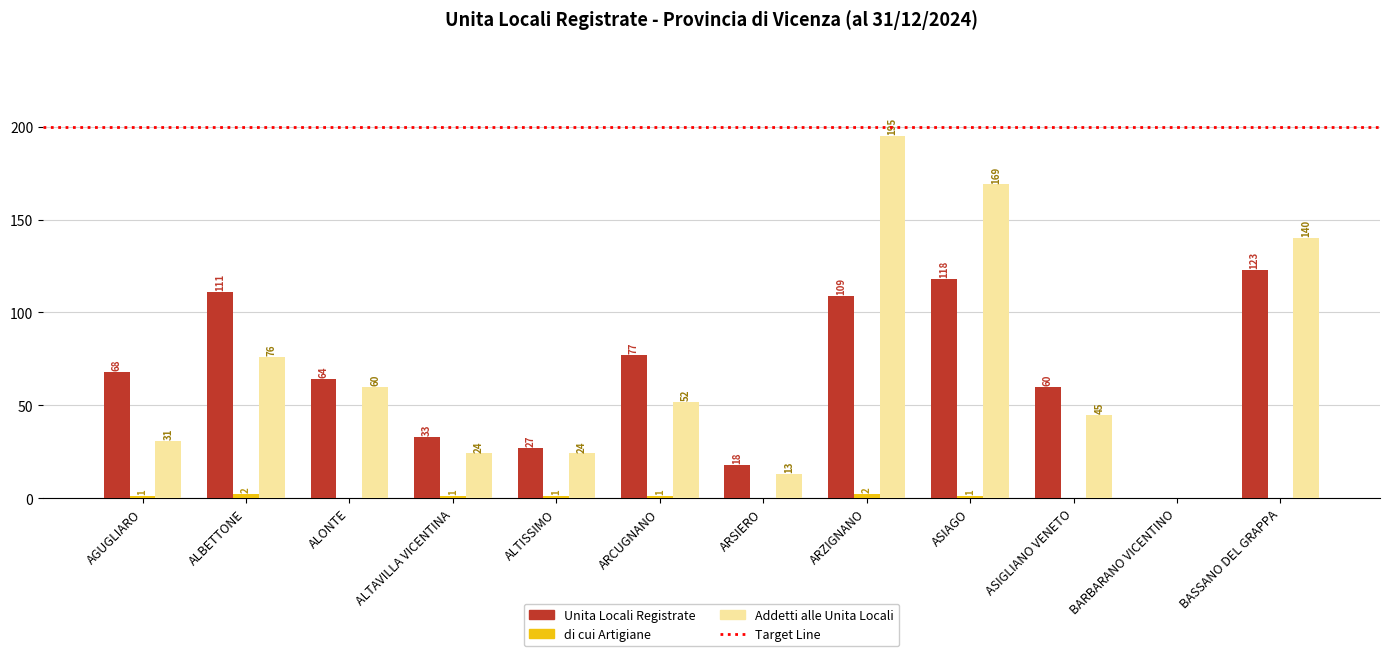

The Unita Locali Registrate series shows 123 at BASSANO DEL GRAPPA. True or false?

True